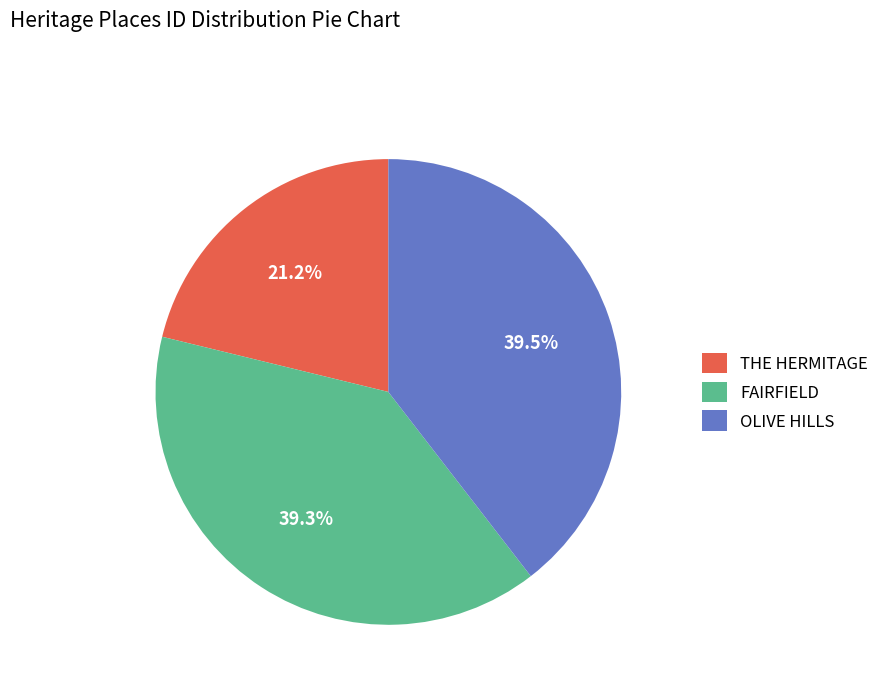

How much of the chart is everything except OLIVE HILLS?

60.5%